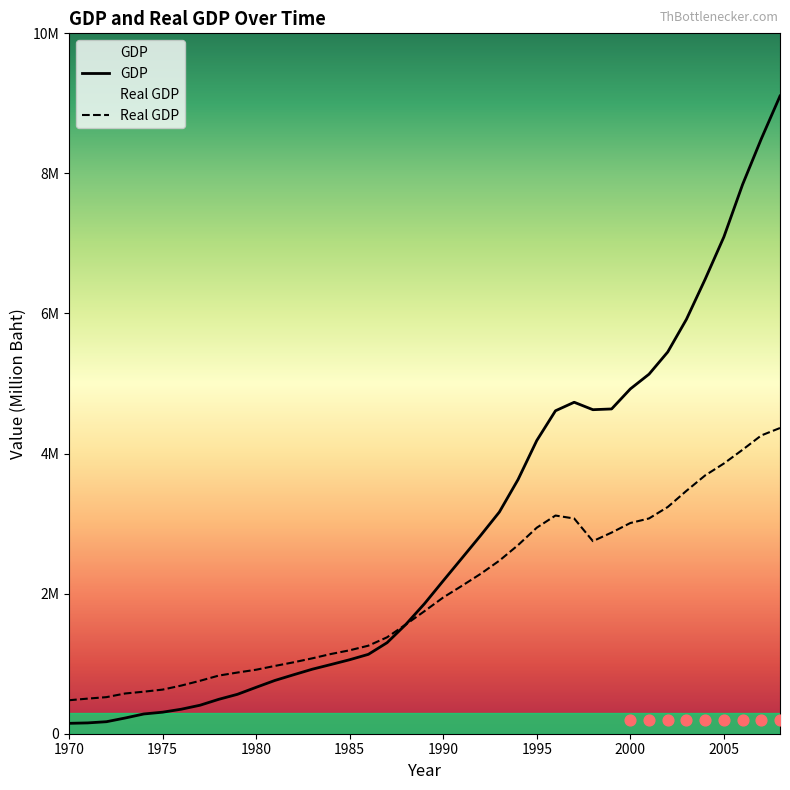

Which series contains the highest Y value?

GDP